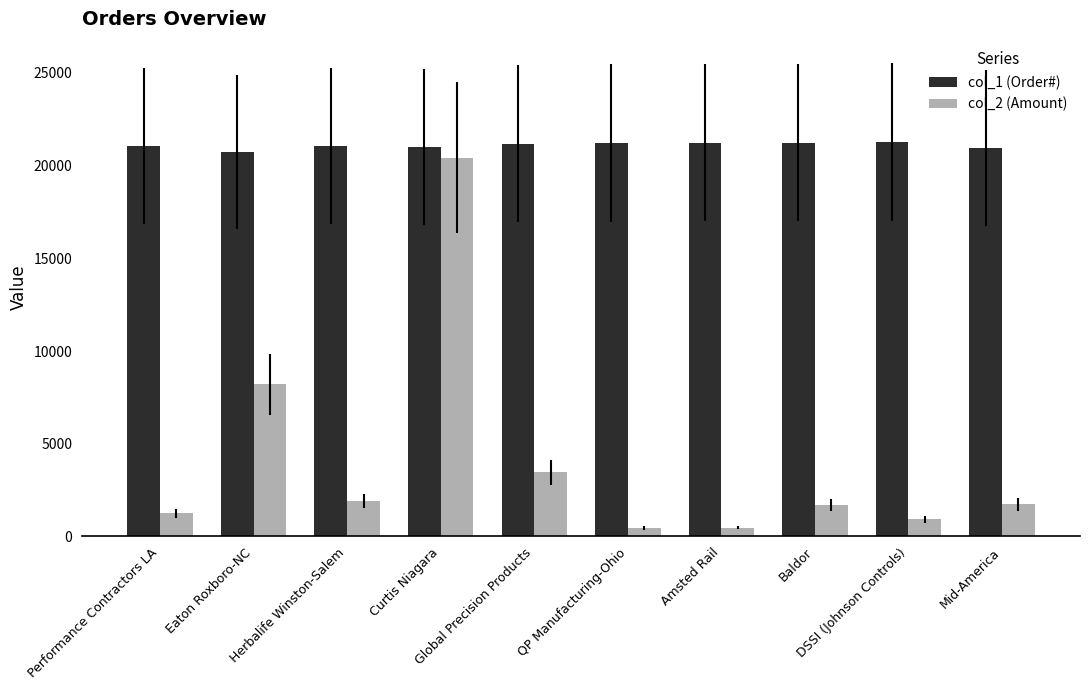

List the series in order of their overall mean, highest first.

col_1 (Order#), col_2 (Amount)